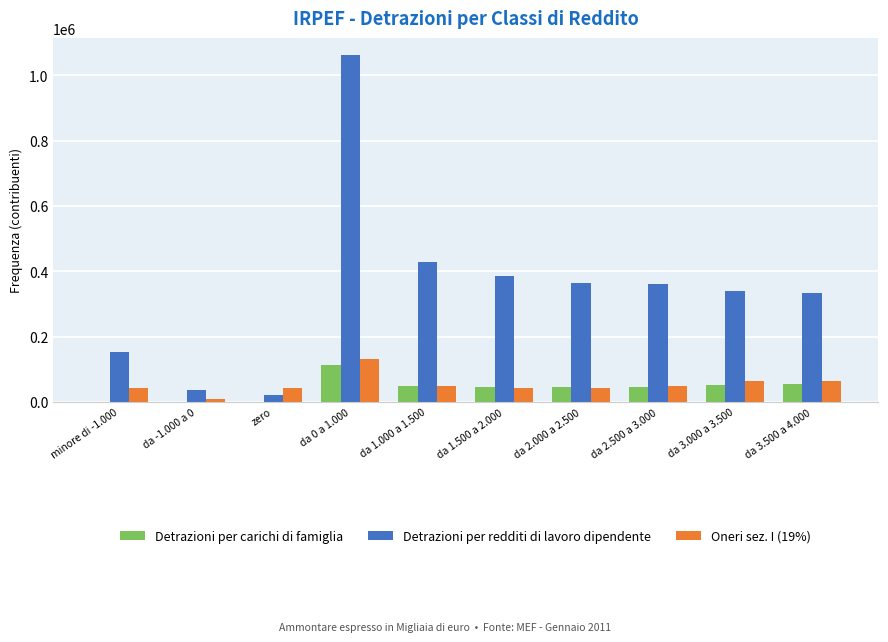

Which series has the largest total across all categories?

Detrazioni per redditi di lavoro dipendente